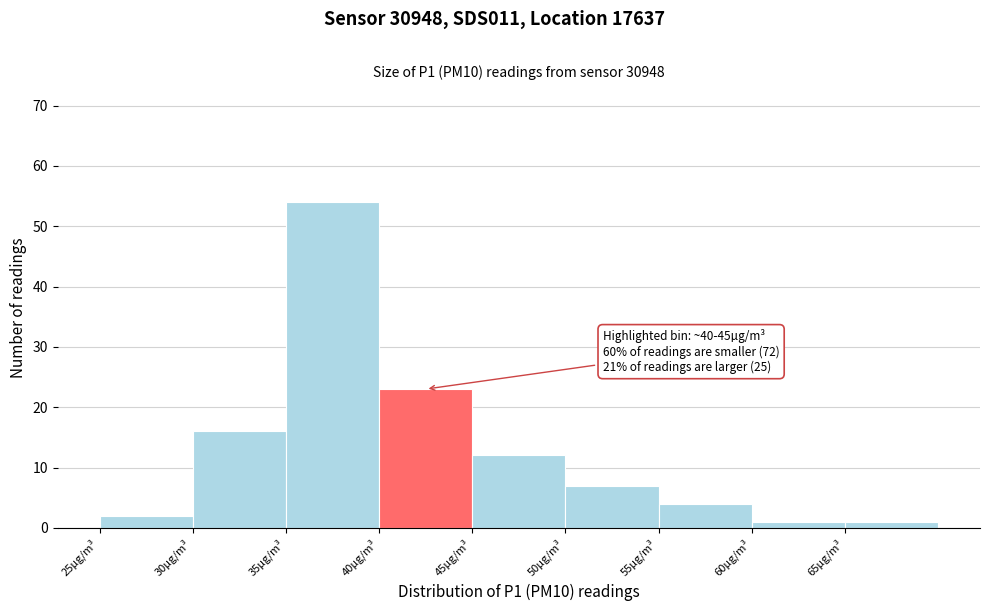

Which range on the x-axis has the tallest bar?

35 to 40